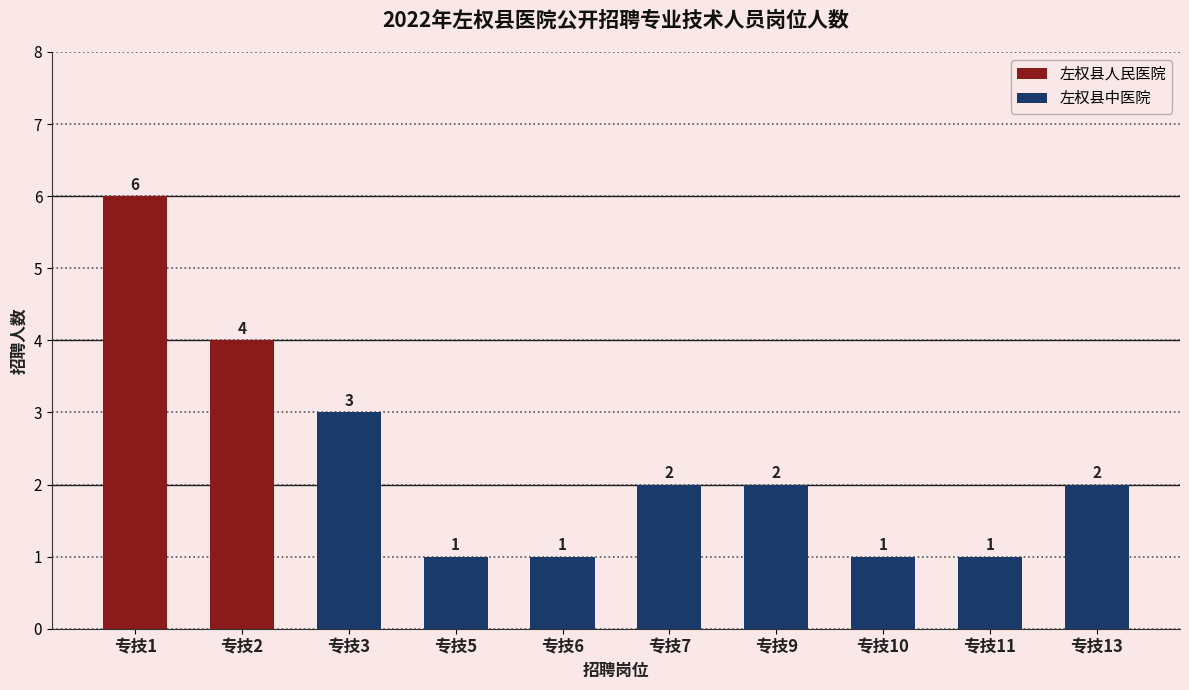

What is the difference between the maximum and minimum values?

5